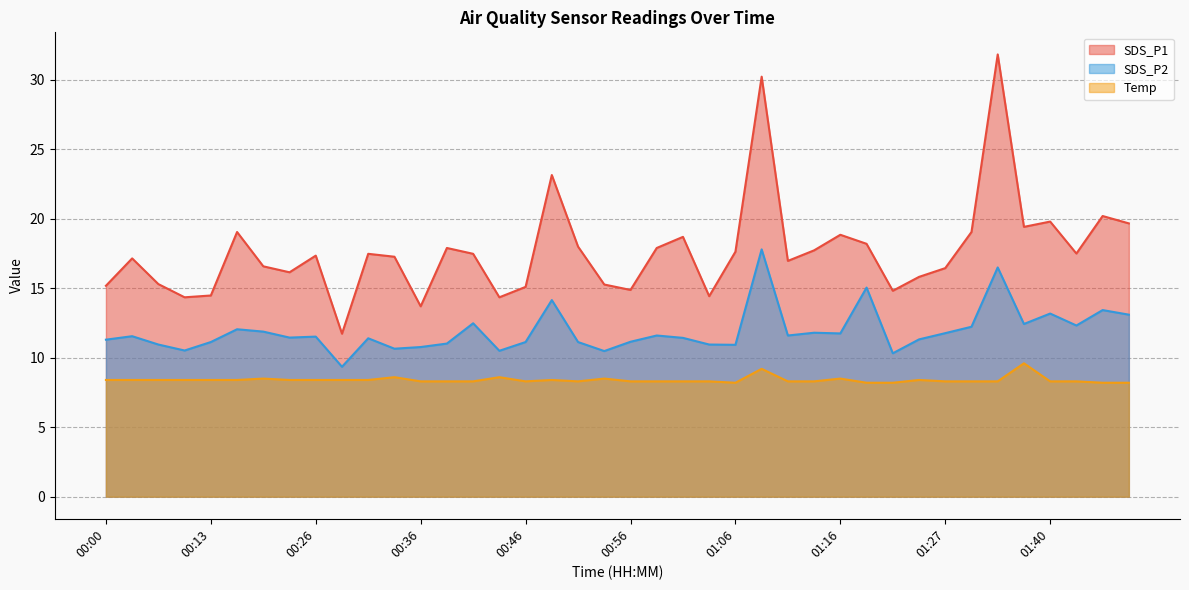

Which label corresponds to the largest value in the chart?

01:33